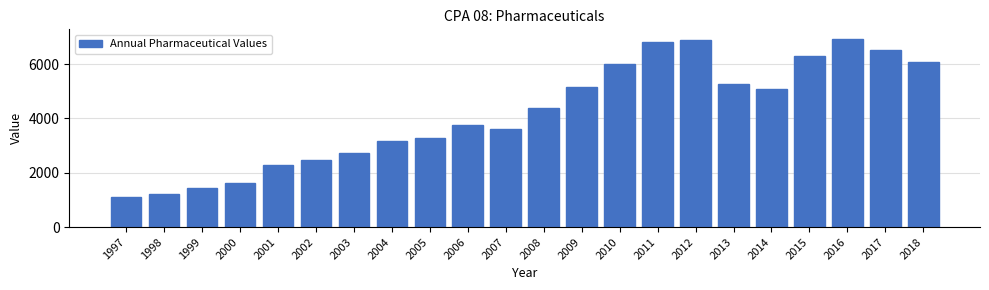

Reading left to right, list all the values displayed in this chart.

1997=1124	1998=1232	1999=1433	2000=1635	2001=2290	2002=2488	2003=2746	2004=3156	2005=3267	2006=3761	2007=3604	2008=4394	2009=5166	2010=6017	2011=6831	2012=6887	2013=5275	2014=5070	2015=6297	2016=6937	2017=6513	2018=6073